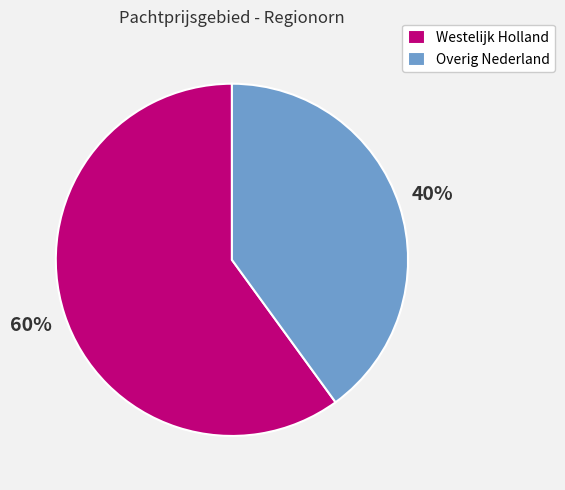

Is there a majority slice in this chart?

Yes